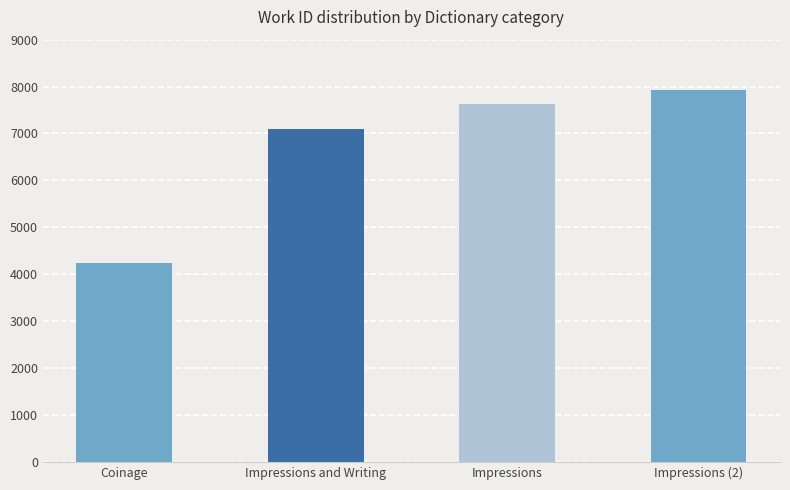

What is the difference between the second highest and second lowest values?

524